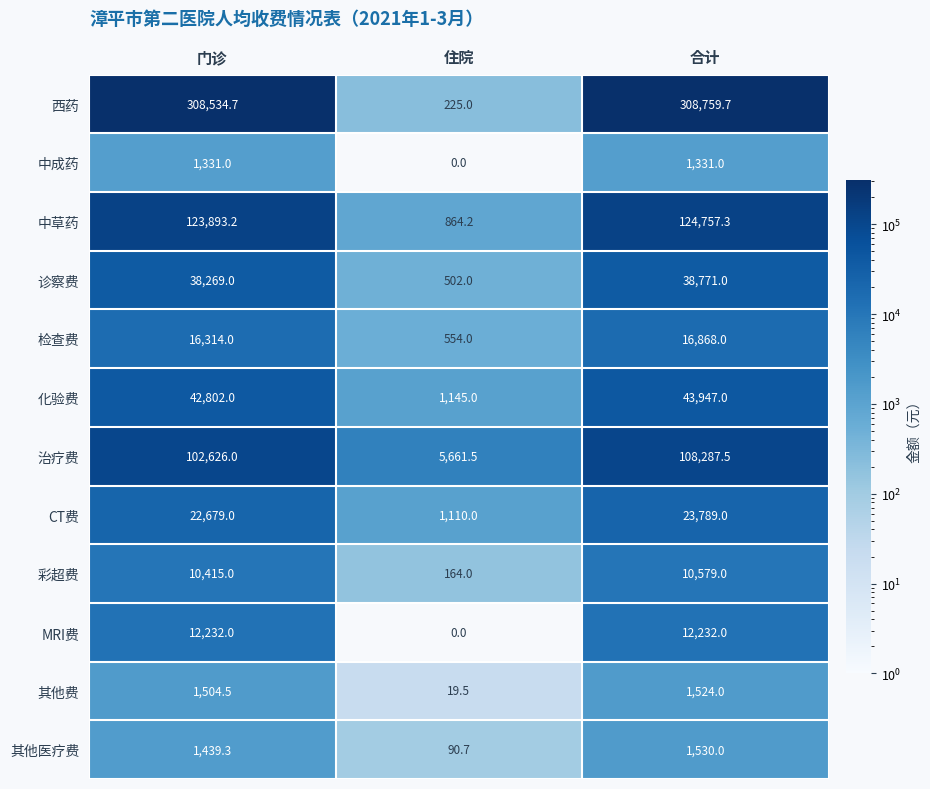

What is the difference between the maximum and minimum values in the 化验费 series?

42802.0